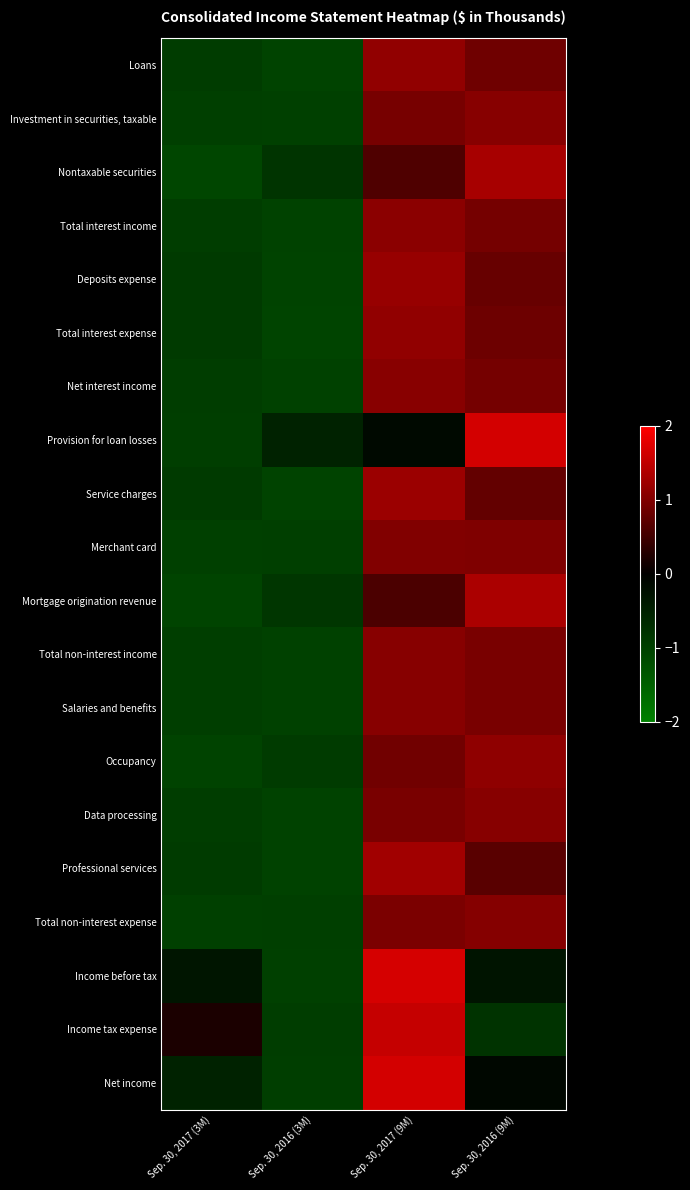

Reading right to left, what are all the values shown in this chart?

Loans: Sep. 30, 2016 (9M)=0.9	Sep. 30, 2017 (9M)=1.1	Sep. 30, 2016 (3M)=-1.0	Sep. 30, 2017 (3M)=-0.9
Investment in securities, taxable: Sep. 30, 2016 (9M)=1.1	Sep. 30, 2017 (9M)=0.9	Sep. 30, 2016 (3M)=-1.0	Sep. 30, 2017 (3M)=-1.0
Nontaxable securities: Sep. 30, 2016 (9M)=1.3	Sep. 30, 2017 (9M)=0.6	Sep. 30, 2016 (3M)=-0.8	Sep. 30, 2017 (3M)=-1.1
Total interest income: Sep. 30, 2016 (9M)=0.9	Sep. 30, 2017 (9M)=1.1	Sep. 30, 2016 (3M)=-1.0	Sep. 30, 2017 (3M)=-1.0
Deposits expense: Sep. 30, 2016 (9M)=0.8	Sep. 30, 2017 (9M)=1.2	Sep. 30, 2016 (3M)=-1.1	Sep. 30, 2017 (3M)=-0.9
Total interest expense: Sep. 30, 2016 (9M)=0.8	Sep. 30, 2017 (9M)=1.1	Sep. 30, 2016 (3M)=-1.1	Sep. 30, 2017 (3M)=-0.9
Net interest income: Sep. 30, 2016 (9M)=0.9	Sep. 30, 2017 (9M)=1.1	Sep. 30, 2016 (3M)=-1.0	Sep. 30, 2017 (3M)=-1.0
Provision for loan losses: Sep. 30, 2016 (9M)=1.7	Sep. 30, 2017 (9M)=-0.1	Sep. 30, 2016 (3M)=-0.5	Sep. 30, 2017 (3M)=-1.0
Service charges: Sep. 30, 2016 (9M)=0.8	Sep. 30, 2017 (9M)=1.2	Sep. 30, 2016 (3M)=-1.1	Sep. 30, 2017 (3M)=-0.9
Merchant card: Sep. 30, 2016 (9M)=1.0	Sep. 30, 2017 (9M)=1.0	Sep. 30, 2016 (3M)=-1.0	Sep. 30, 2017 (3M)=-1.0
Mortgage origination revenue: Sep. 30, 2016 (9M)=1.3	Sep. 30, 2017 (9M)=0.6	Sep. 30, 2016 (3M)=-0.9	Sep. 30, 2017 (3M)=-1.1
Total non-interest income: Sep. 30, 2016 (9M)=0.9	Sep. 30, 2017 (9M)=1.1	Sep. 30, 2016 (3M)=-1.0	Sep. 30, 2017 (3M)=-1.0
Salaries and benefits: Sep. 30, 2016 (9M)=0.9	Sep. 30, 2017 (9M)=1.1	Sep. 30, 2016 (3M)=-1.0	Sep. 30, 2017 (3M)=-1.0
Occupancy: Sep. 30, 2016 (9M)=1.1	Sep. 30, 2017 (9M)=0.9	Sep. 30, 2016 (3M)=-0.9	Sep. 30, 2017 (3M)=-1.1
Data processing: Sep. 30, 2016 (9M)=1.1	Sep. 30, 2017 (9M)=0.9	Sep. 30, 2016 (3M)=-1.0	Sep. 30, 2017 (3M)=-1.0
Professional services: Sep. 30, 2016 (9M)=0.7	Sep. 30, 2017 (9M)=1.3	Sep. 30, 2016 (3M)=-1.0	Sep. 30, 2017 (3M)=-0.9
Total non-interest expense: Sep. 30, 2016 (9M)=1.0	Sep. 30, 2017 (9M)=1.0	Sep. 30, 2016 (3M)=-1.0	Sep. 30, 2017 (3M)=-1.0
Income before tax: Sep. 30, 2016 (9M)=-0.3	Sep. 30, 2017 (9M)=1.7	Sep. 30, 2016 (3M)=-1.0	Sep. 30, 2017 (3M)=-0.3
Income tax expense: Sep. 30, 2016 (9M)=-0.8	Sep. 30, 2017 (9M)=1.5	Sep. 30, 2016 (3M)=-1.0	Sep. 30, 2017 (3M)=0.2
Net income: Sep. 30, 2016 (9M)=-0.1	Sep. 30, 2017 (9M)=1.7	Sep. 30, 2016 (3M)=-1.0	Sep. 30, 2017 (3M)=-0.5